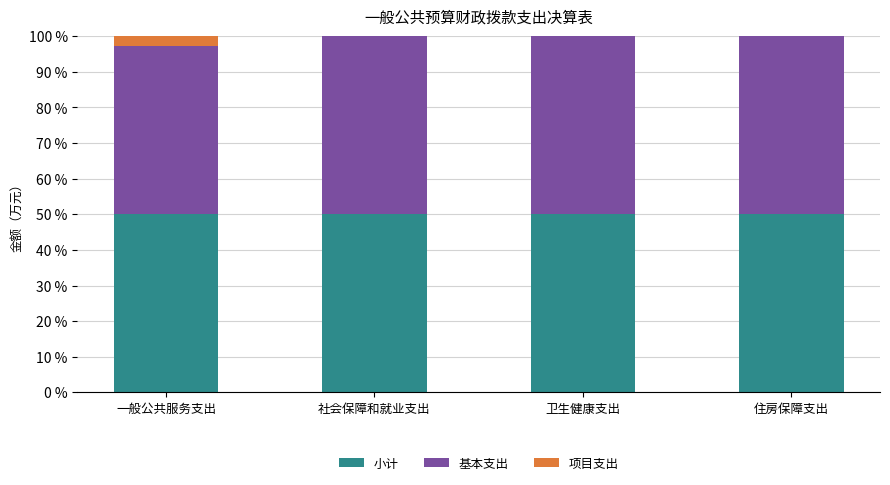

The value of 小计 at 一般公共服务支出 is 69.8. True or false?

False